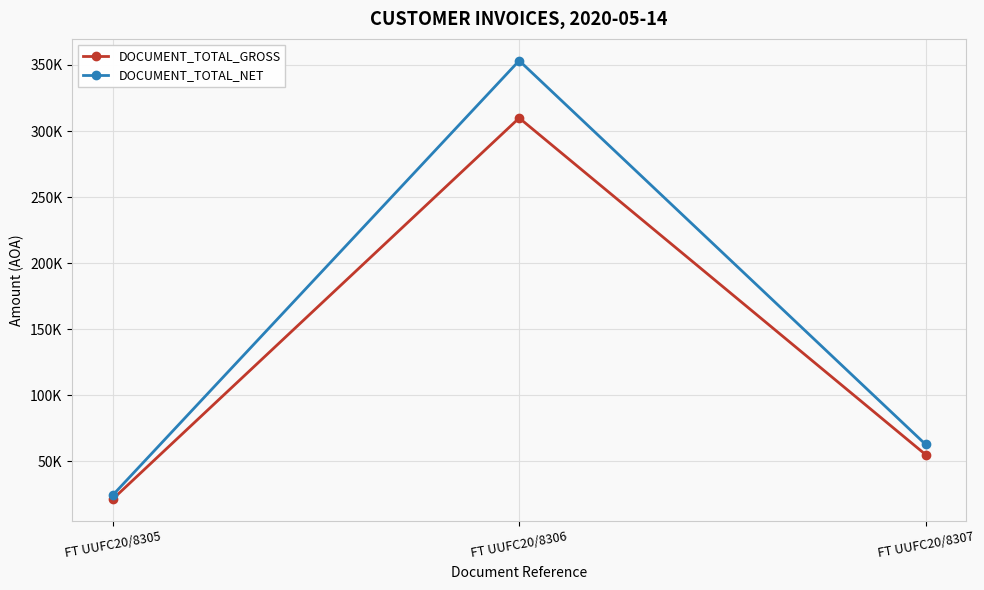

Is this an area chart (filled region under the line)?

No